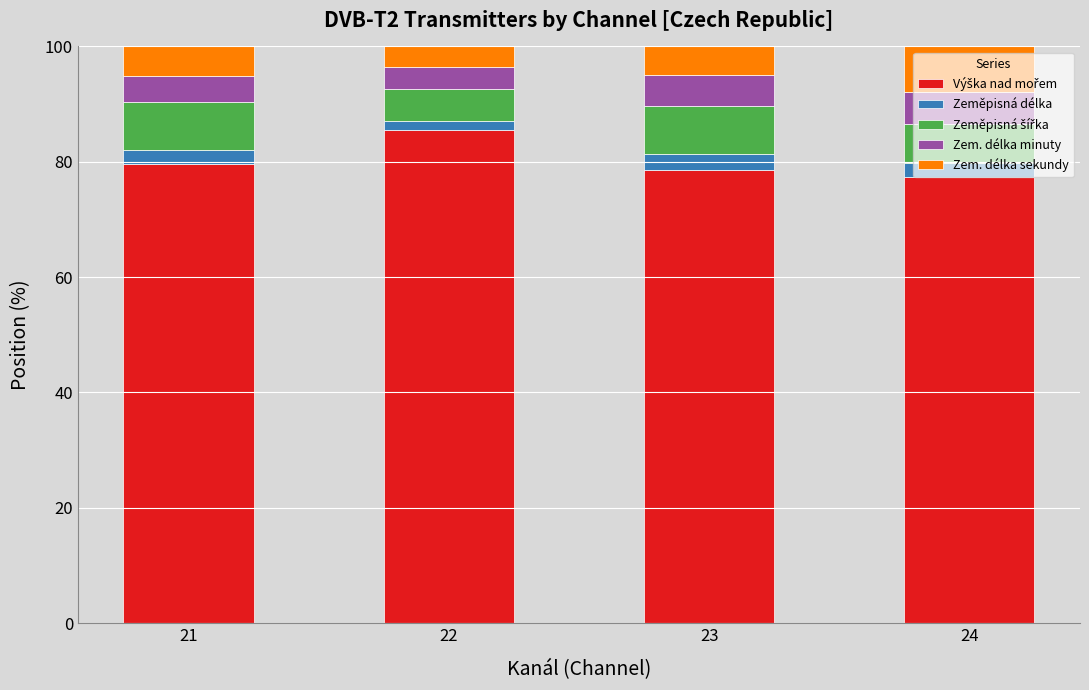

What is the total value across all series at 24?

100.0